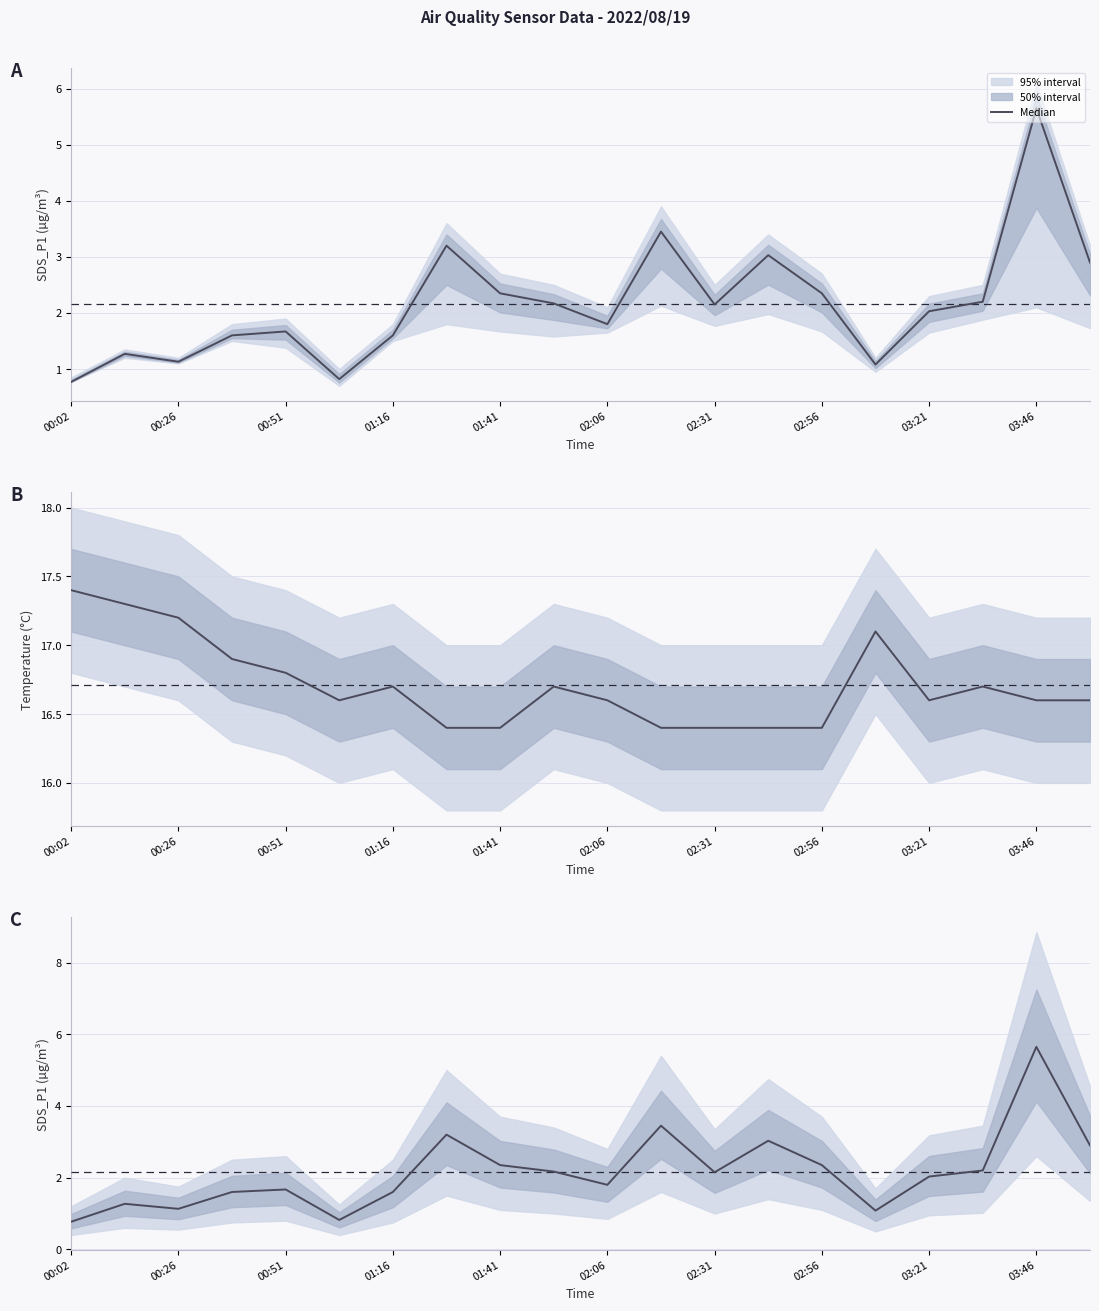

What is the sum of the values at 17 and 02:31?

3.8